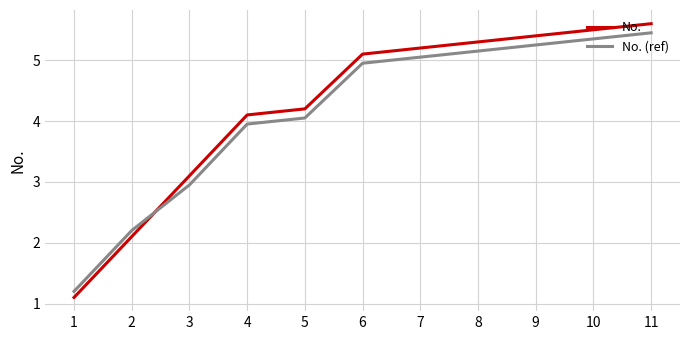

Which series has the widest spread of values?

No.